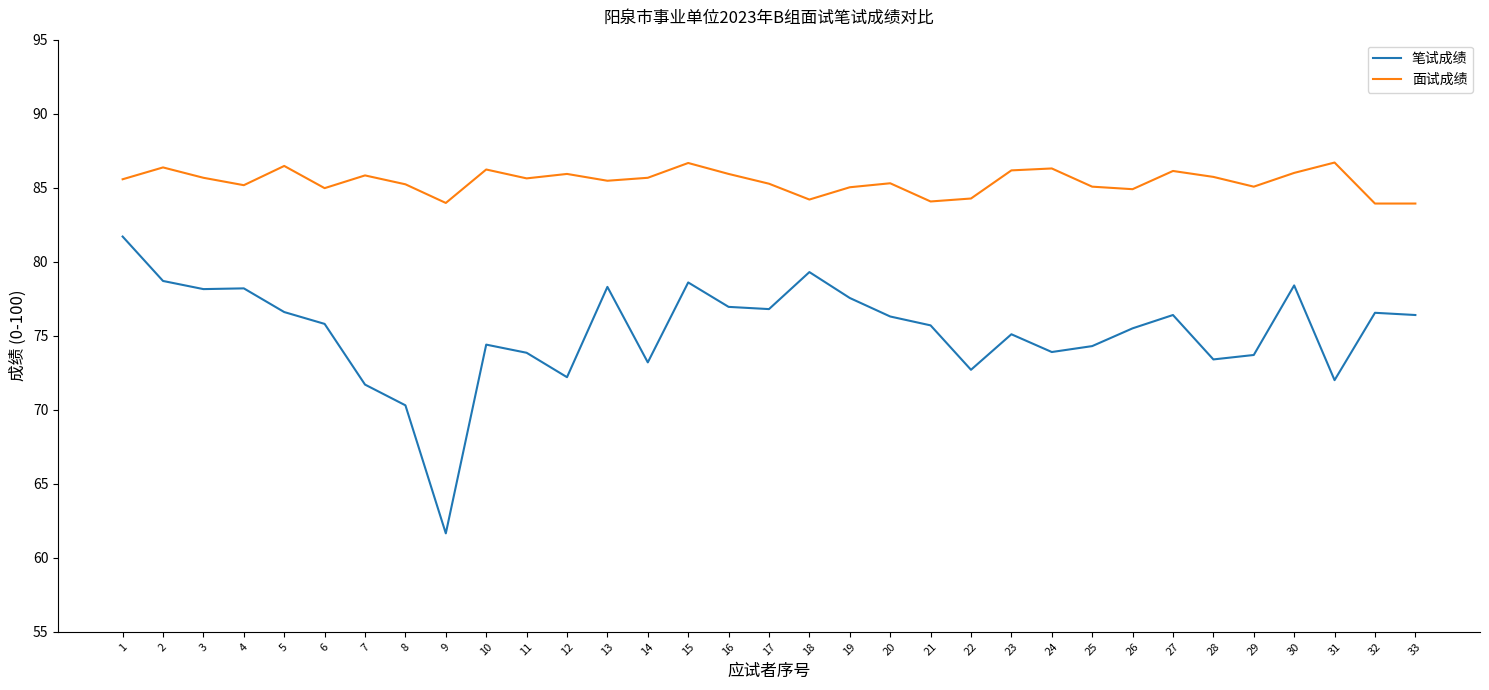

Count the number of data series in this chart.

2